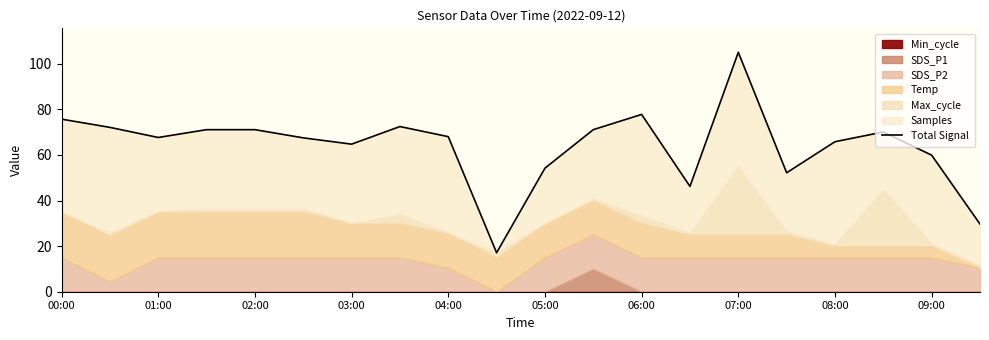

At which label does the data first exceed 68?

00:00